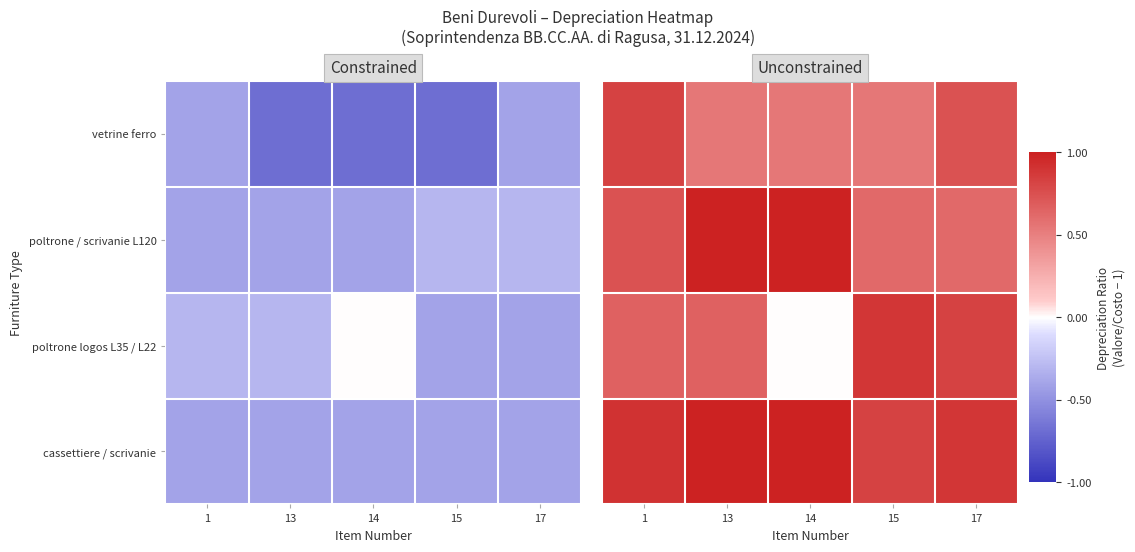

What is the difference between the highest and lowest values at 1?

0.2